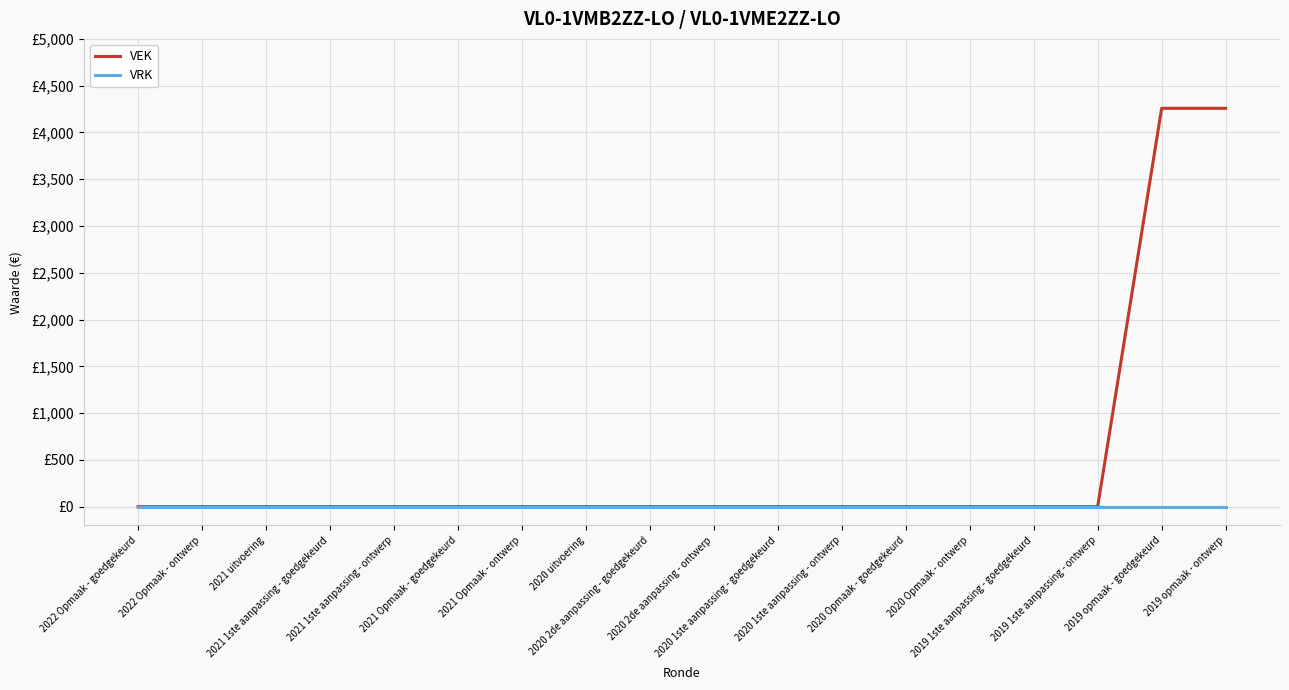

Does the chart display data point markers on the line(s)?

No